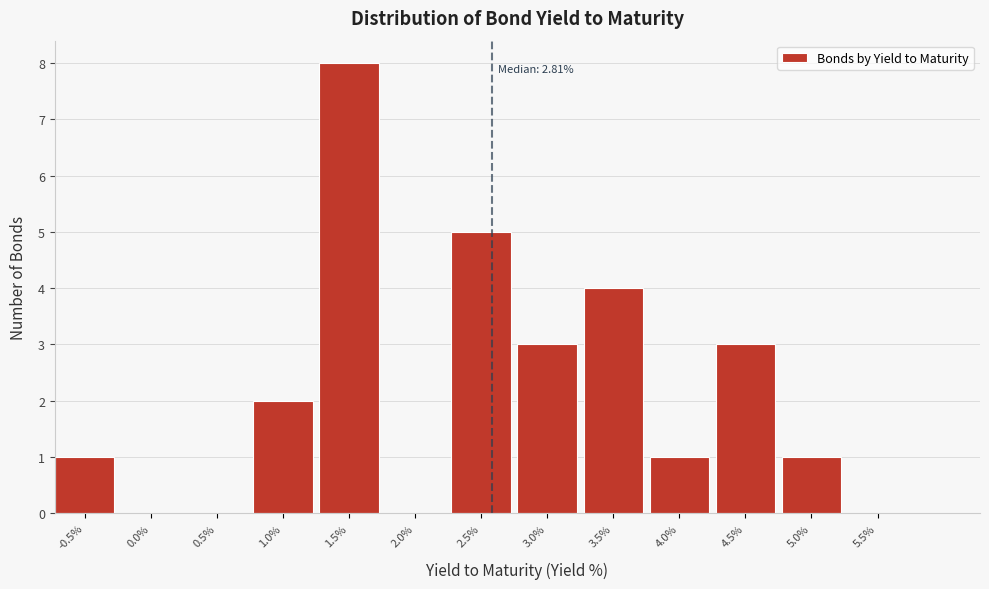

Reading left to right, extract all data points from this chart.

-0.5%=1	0.0%=0	0.5%=0	1.0%=2	1.5%=8	2.0%=0	2.5%=5	3.0%=3	3.5%=4	4.0%=1	4.5%=3	5.0%=1	5.5%=0